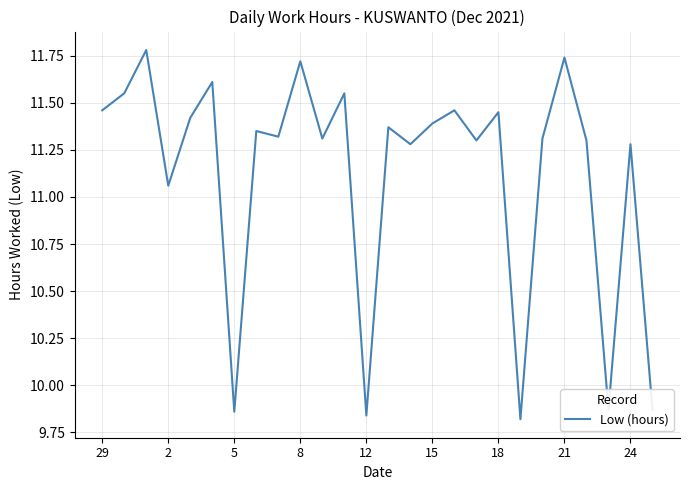

What is the greatest value displayed?

11.8